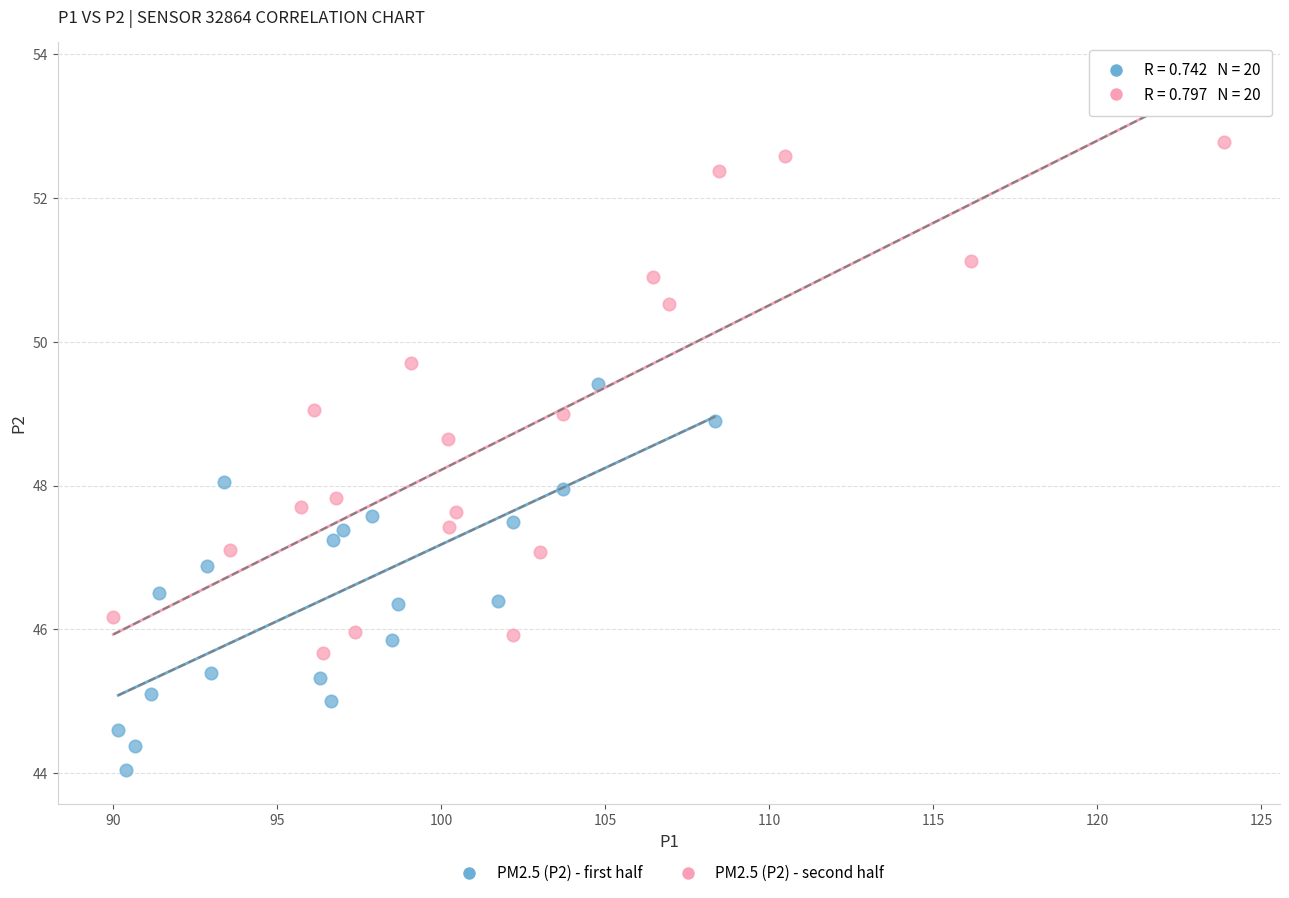

Which series has the largest Y range (max minus min)?

PM2.5 (P2) - second half